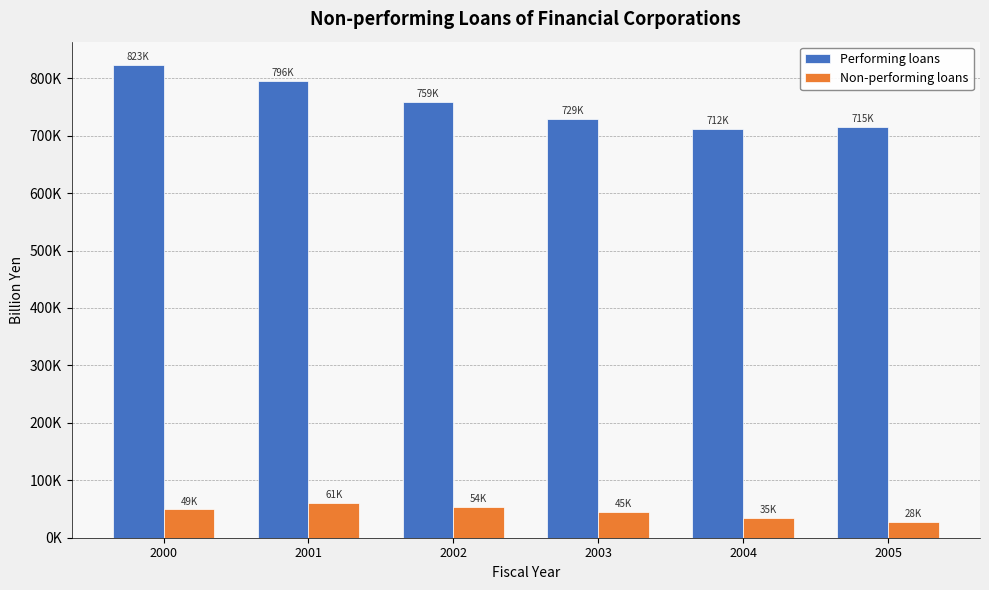

The Performing loans series shows 822507.7 at 2000. True or false?

True